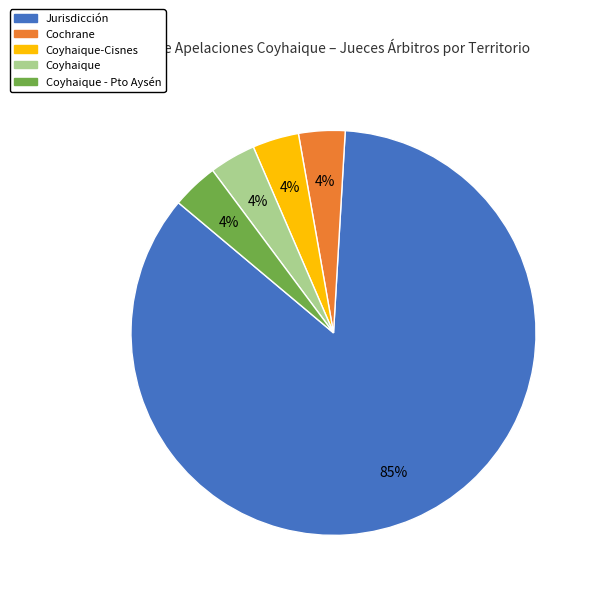

Does any single category account for the majority?

Yes